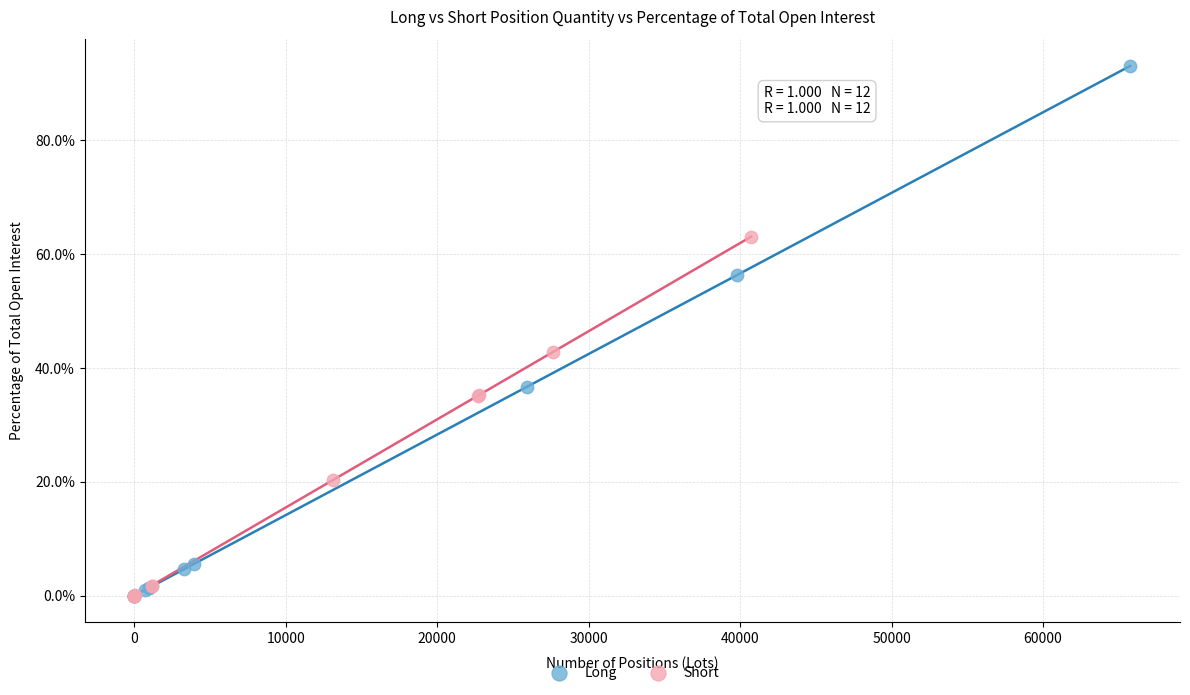

Which series has the largest Y range (max minus min)?

Long